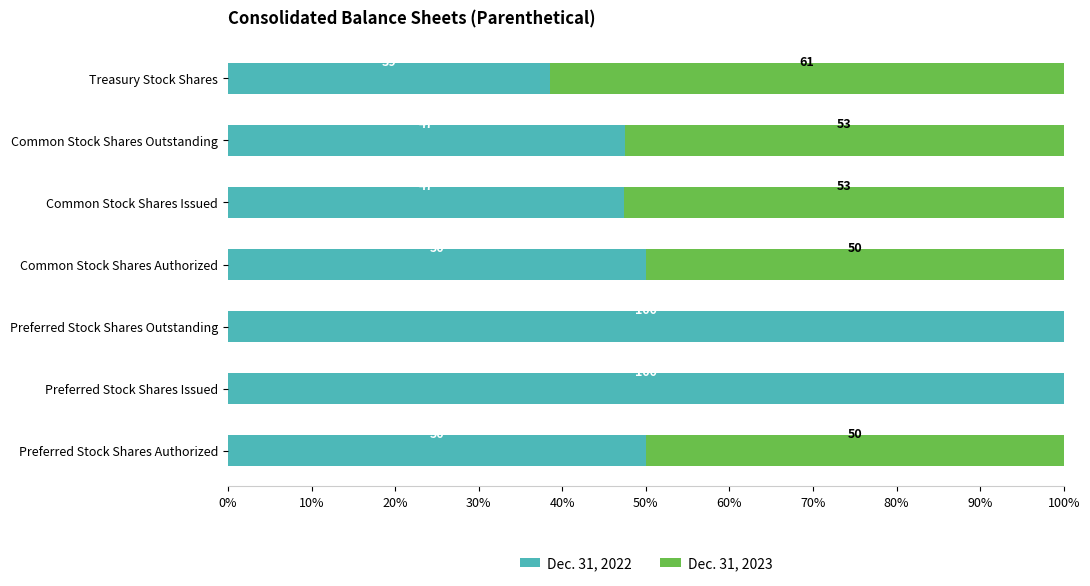

What is the maximum value for Dec. 31, 2022?

100.0